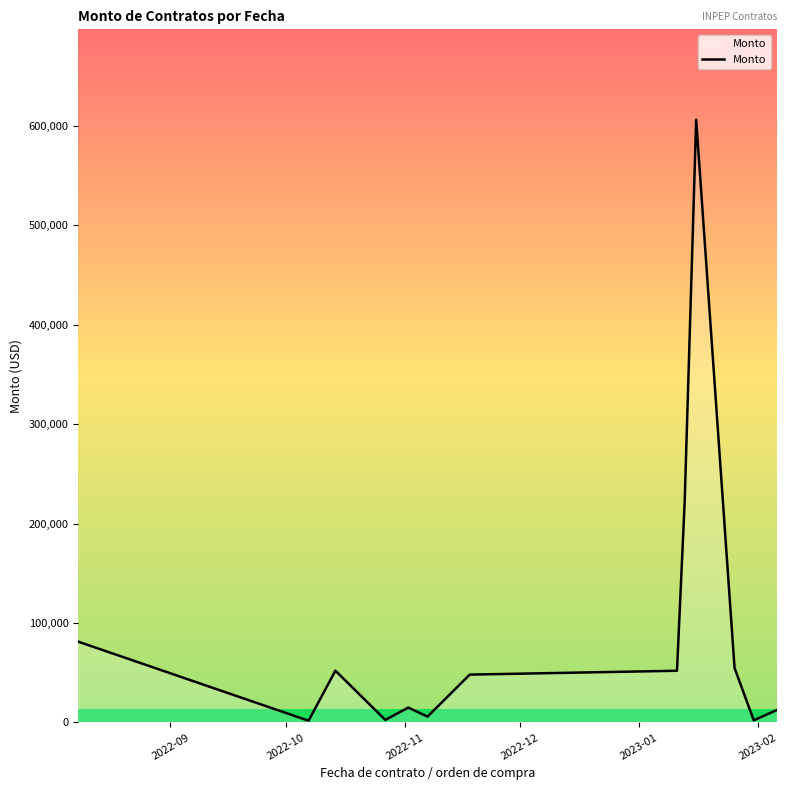

What is the difference between the maximum and minimum values?

604390.0